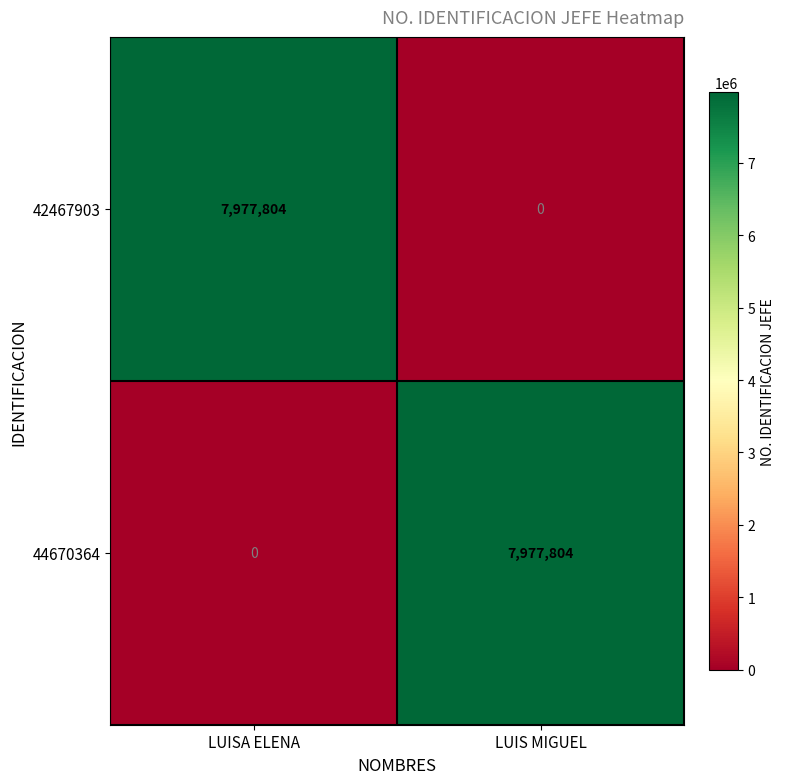

Reading left to right, list all the values displayed in this chart.

42467903: LUISA ELENA=7977804	LUIS MIGUEL=0
44670364: LUISA ELENA=0	LUIS MIGUEL=7977804